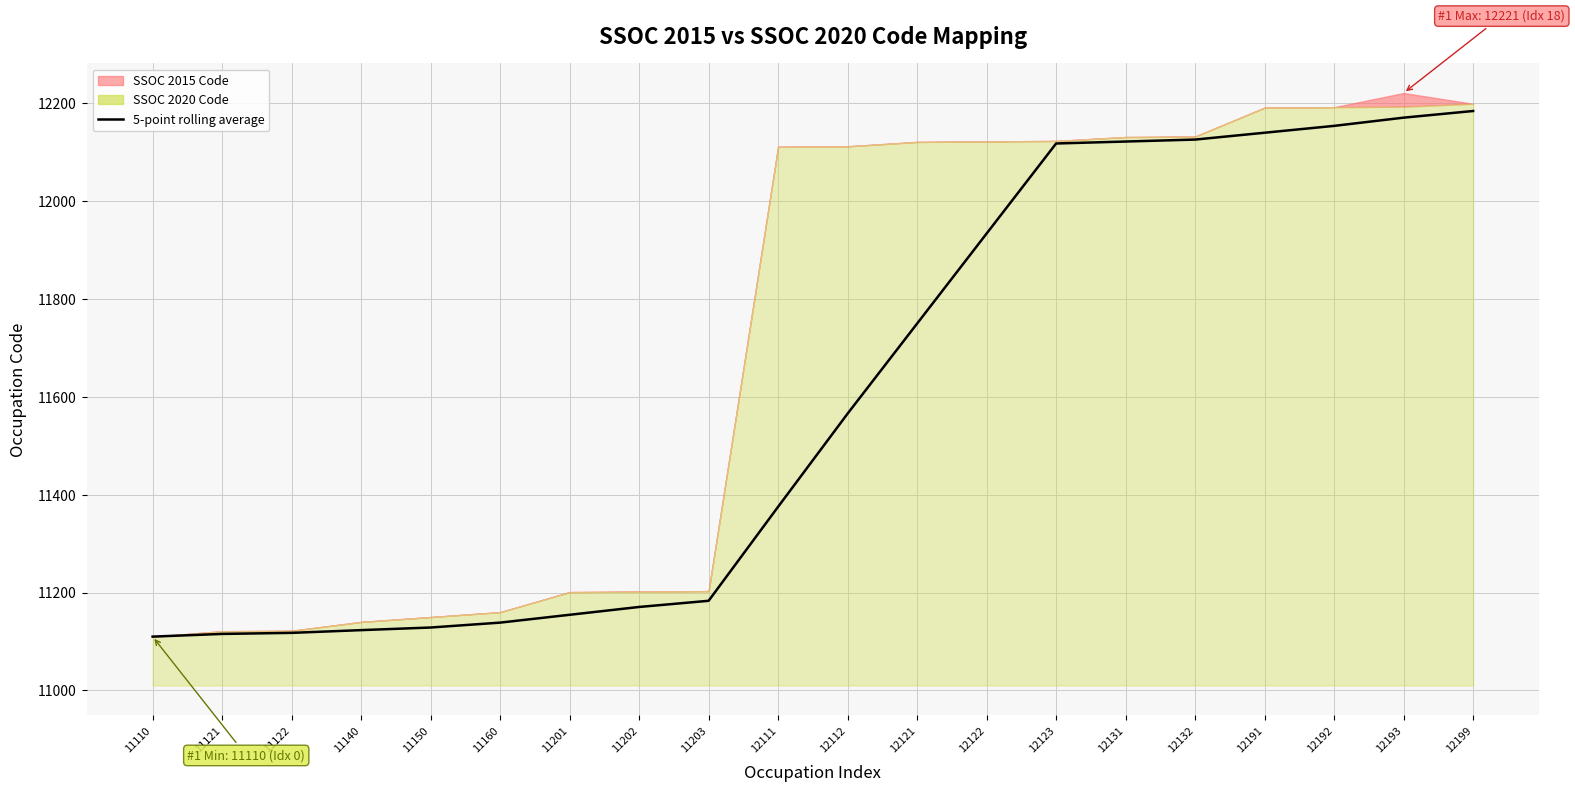

What is the ratio of the value at 12191 to the value at 12199?

1.0